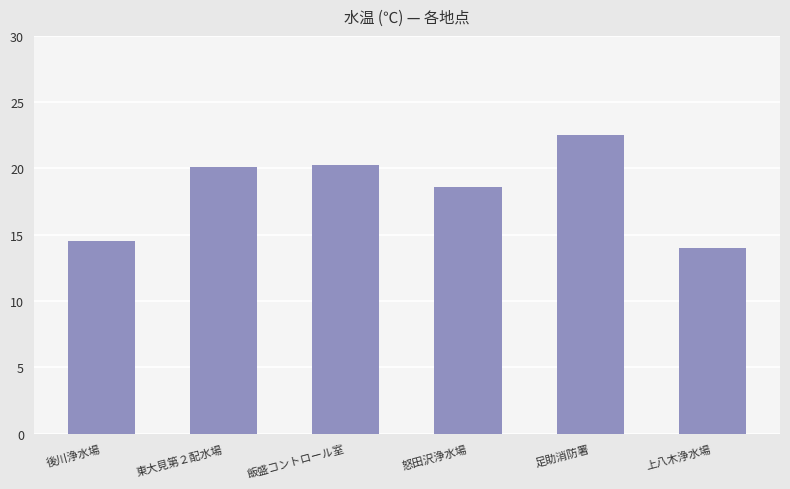

What is the average value?

18.3